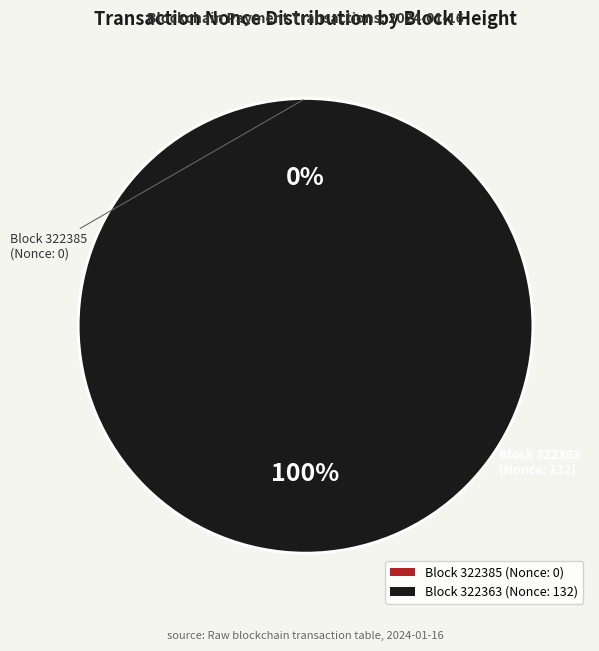

Which category accounts for the majority?

322363